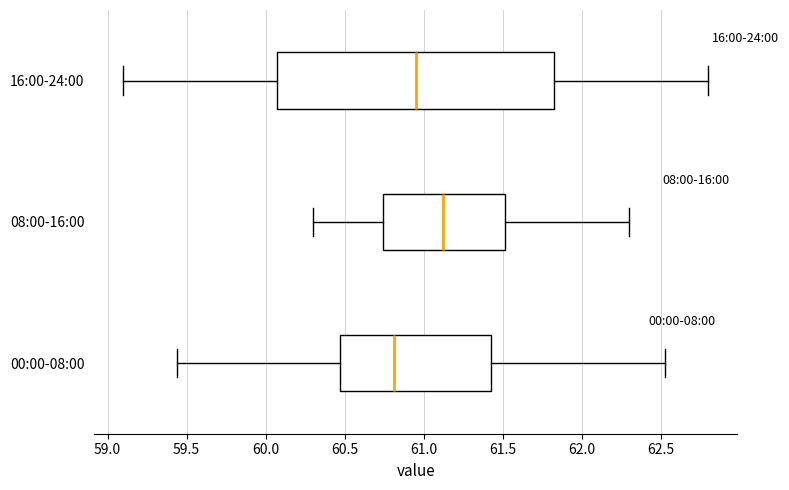

Reading bottom to top, transcribe this box plot: for each box, give where its median line is, the range the box spans, and where its two whiskers end, as read against the x-axis. The values are not printed on the chart, so give them approximately, as read against the axis.

00:00-08:00: median 60.80, box 60.45 to 61.45, whiskers 59.45 to 62.55
08:00-16:00: median 61.15, box 60.75 to 61.50, whiskers 60.30 to 62.30
16:00-24:00: median 60.95, box 60.10 to 61.85, whiskers 59.10 to 62.80